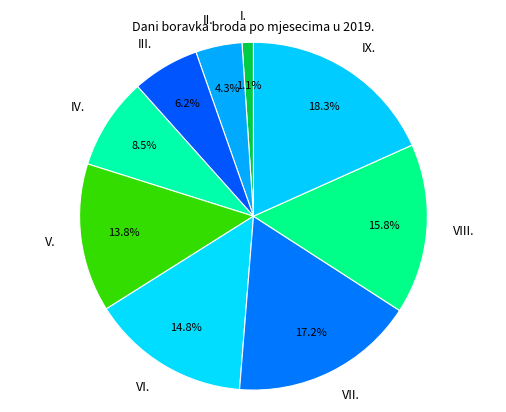

Is V. the majority of the pie?

No